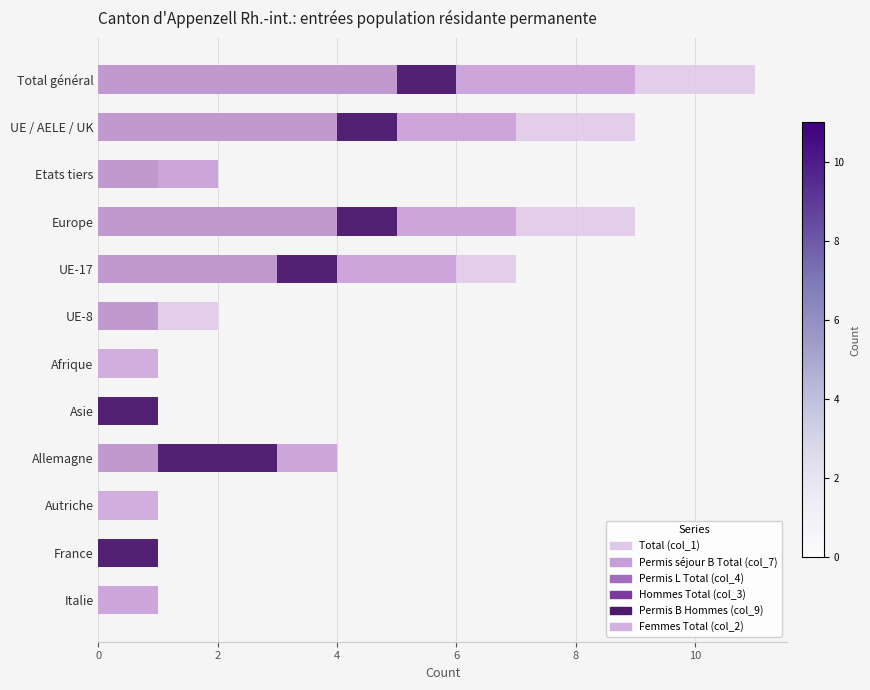

How many bars are there in each group?

6